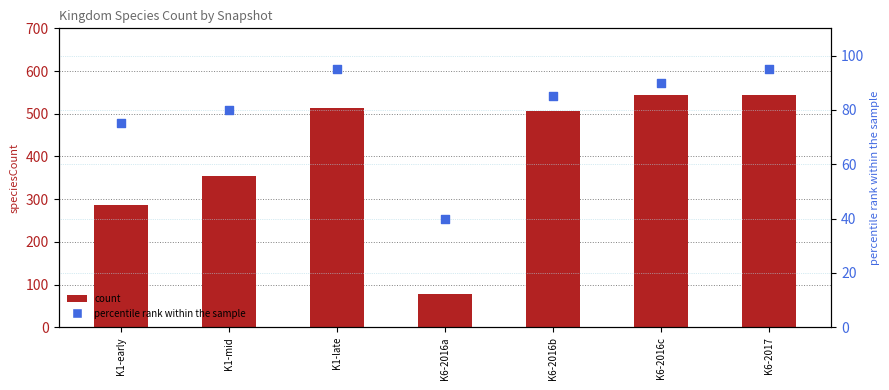

What is the total value across all series at K1-late?

608